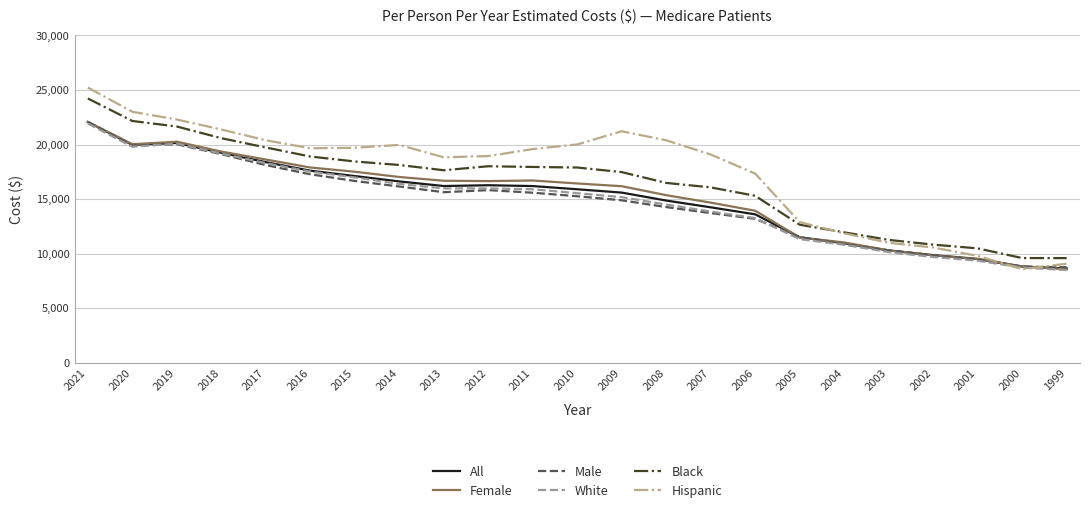

What is the total value across all series at 2007?

91686